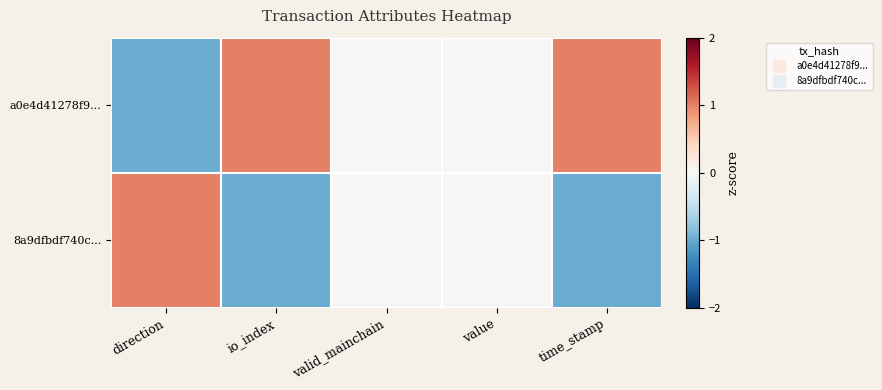

Which category has the lowest value across all series?

direction